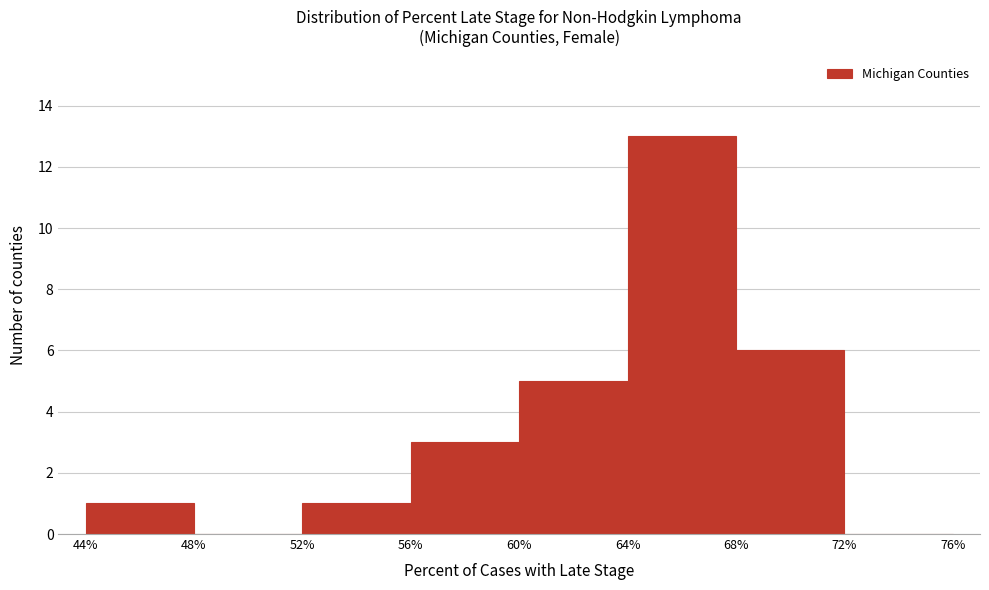

Reading left to right, list every bar in this chart as the range it spans on the x-axis followed by its height. The values are not printed on the chart, so give them approximately, as read against the axis.

44% to 48%: 1
48% to 52%: 0
52% to 56%: 1
56% to 60%: 3
60% to 64%: 5
64% to 68%: 13
68% to 72%: 6
72% to 76%: 0